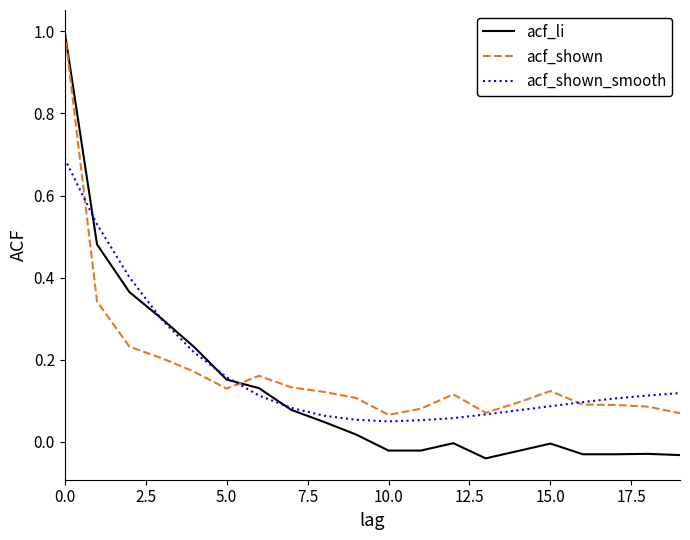

Which series has the widest spread of values?

acf_li